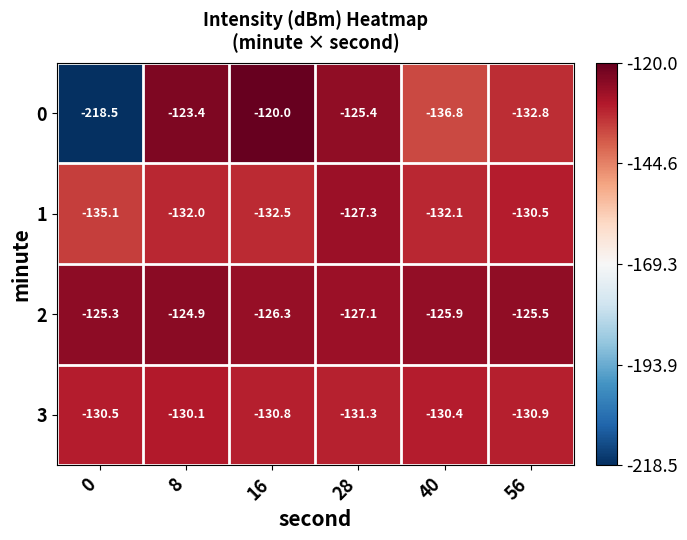

Which label corresponds to the largest value in the chart?

16